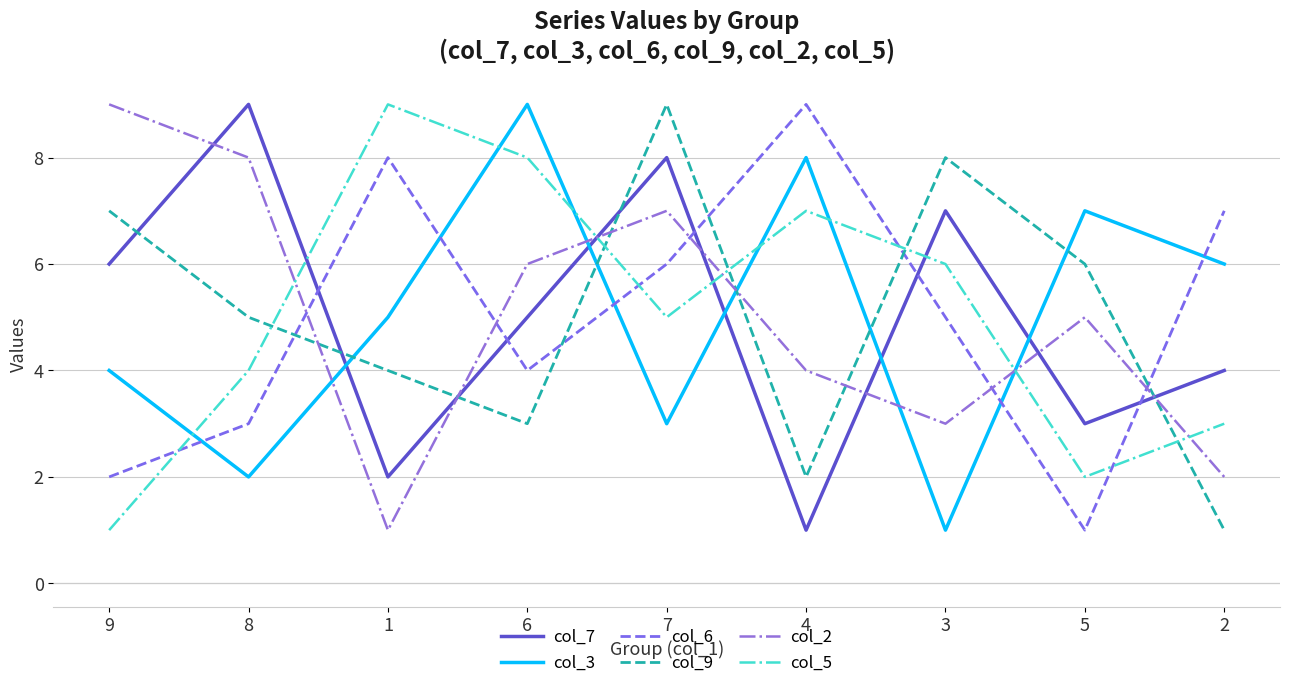

List the labels in order of col_2 value, smallest first.

1, 2, 3, 4, 5, 6, 7, 8, 9